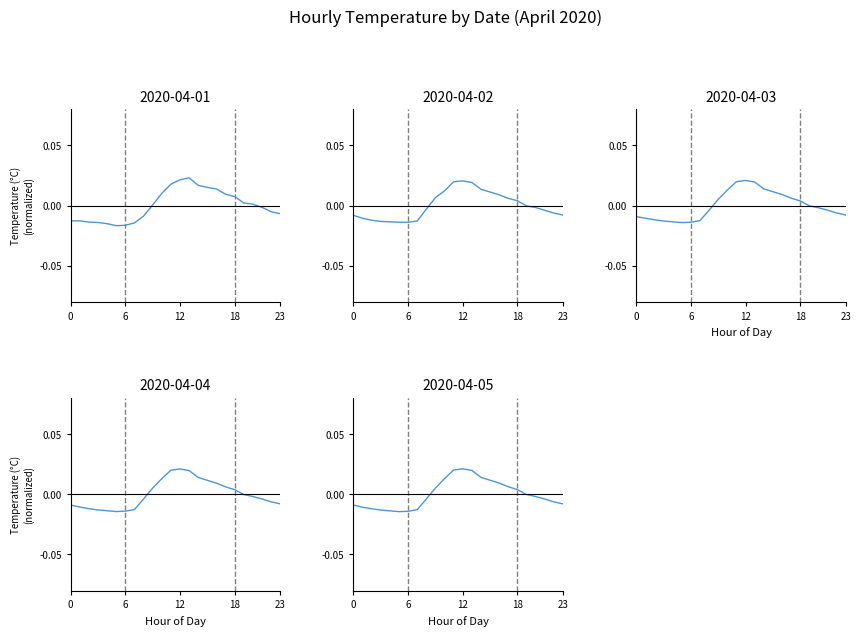

How many times do 2020-04-04 and 2020-04-02 cross each other?

10